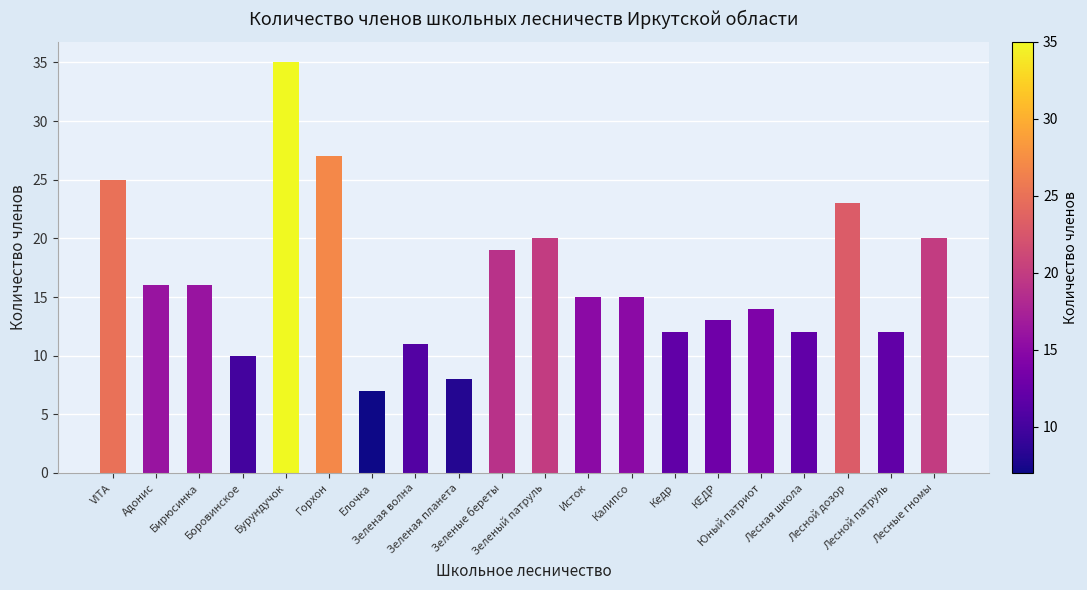

Reading right to left, transcribe all the data shown in this chart.

Лесные гномы=20	Лесной патруль=12	Лесной дозор=23	Лесная школа=12	Юный патриот=14	КЕДР=13	Кедр=12	Калипсо=15	Исток=15	Зеленый патруль=20	Зеленые береты=19	Зеленая планета=8	Зеленая волна=11	Елочка=7	Горхон=27	Бурундучок=35	Боровинское=10	Бирюсинка=16	Адонис=16	VITA=25